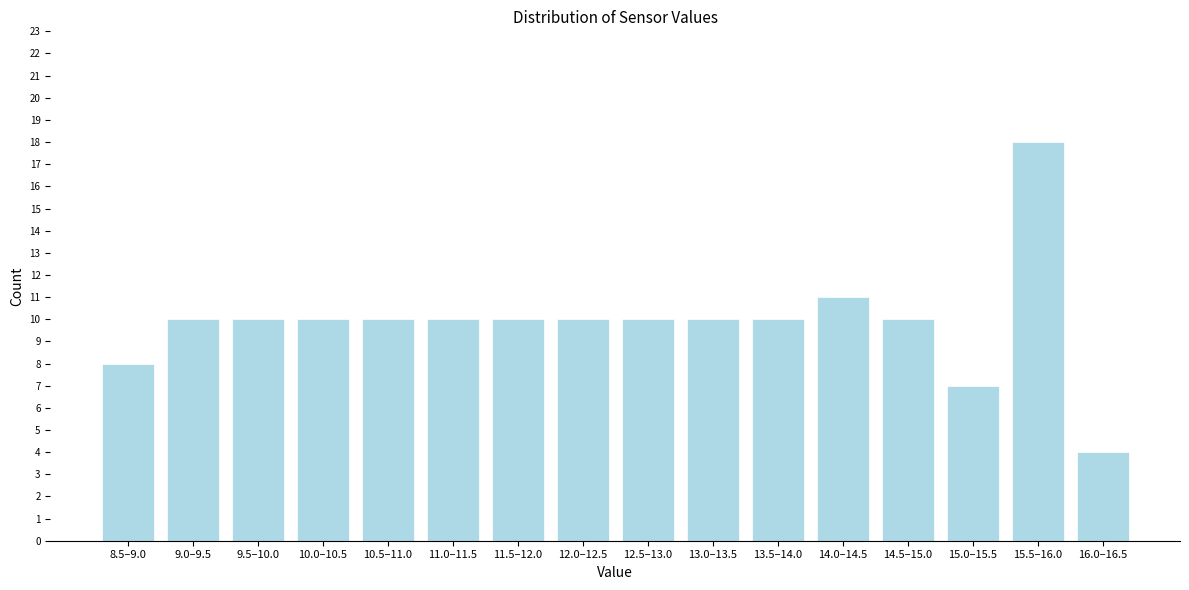

Reading left to right, extract all data points from this chart.

8.5–9.0=8	9.0–9.5=10	9.5–10.0=10	10.0–10.5=10	10.5–11.0=10	11.0–11.5=10	11.5–12.0=10	12.0–12.5=10	12.5–13.0=10	13.0–13.5=10	13.5–14.0=10	14.0–14.5=11	14.5–15.0=10	15.0–15.5=7	15.5–16.0=18	16.0–16.5=4